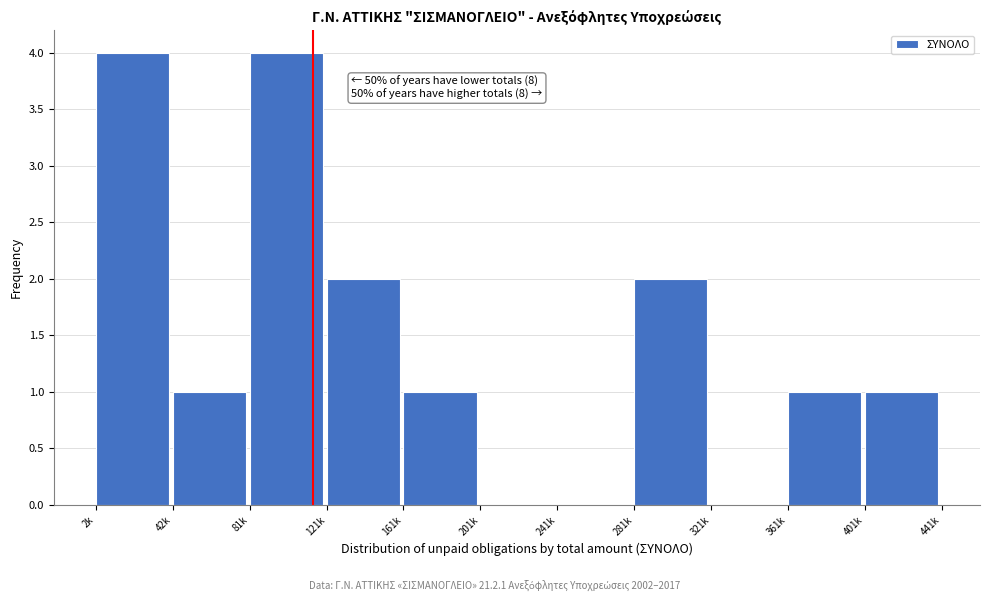

Reading left to right, extract all data points from this chart.

2k=4	42k=1	81k=4	121k=2	161k=1	201k=0	241k=0	281k=2	321k=0	361k=1	401k=1